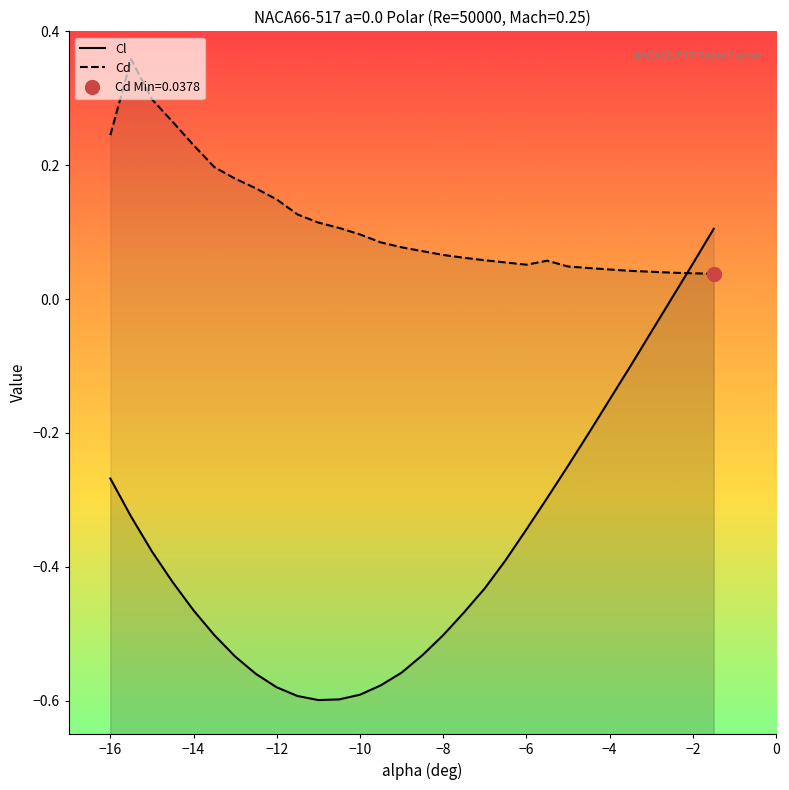

What is the maximum value shown in the chart?

0.4